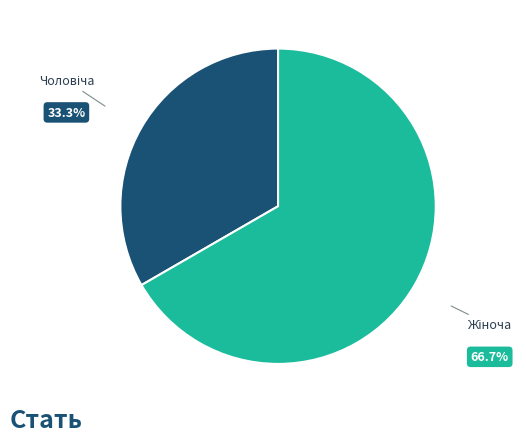

Is there a majority slice in this chart?

Yes